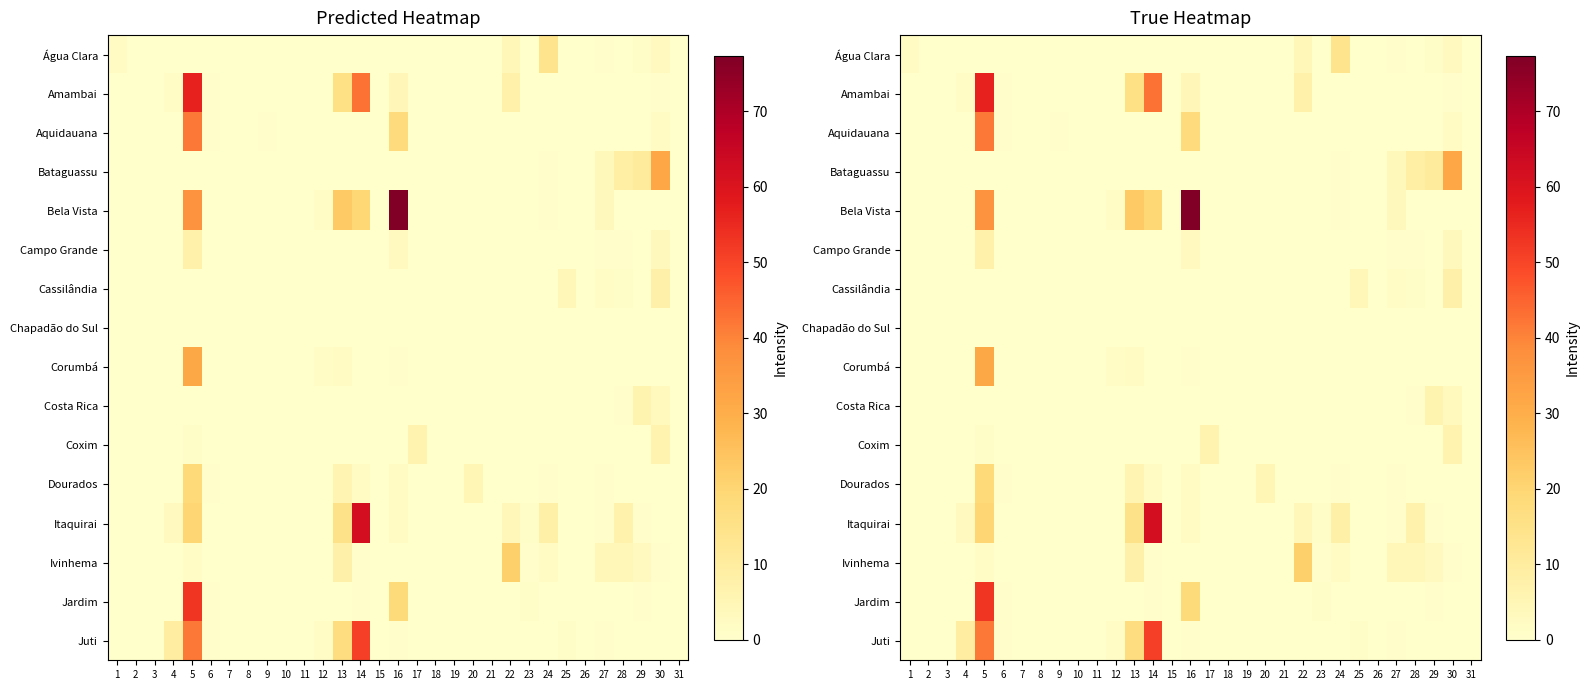

Rank the series by their maximum value, from highest to lowest.

Bela Vista, Itaquirai, Amambai, Jardim, Juti, Aquidauana, Bataguassu, Corumbá, Ivinhema, Dourados, Água Clara, Cassilândia, Campo Grande, Coxim, Costa Rica, Chapadão do Sul